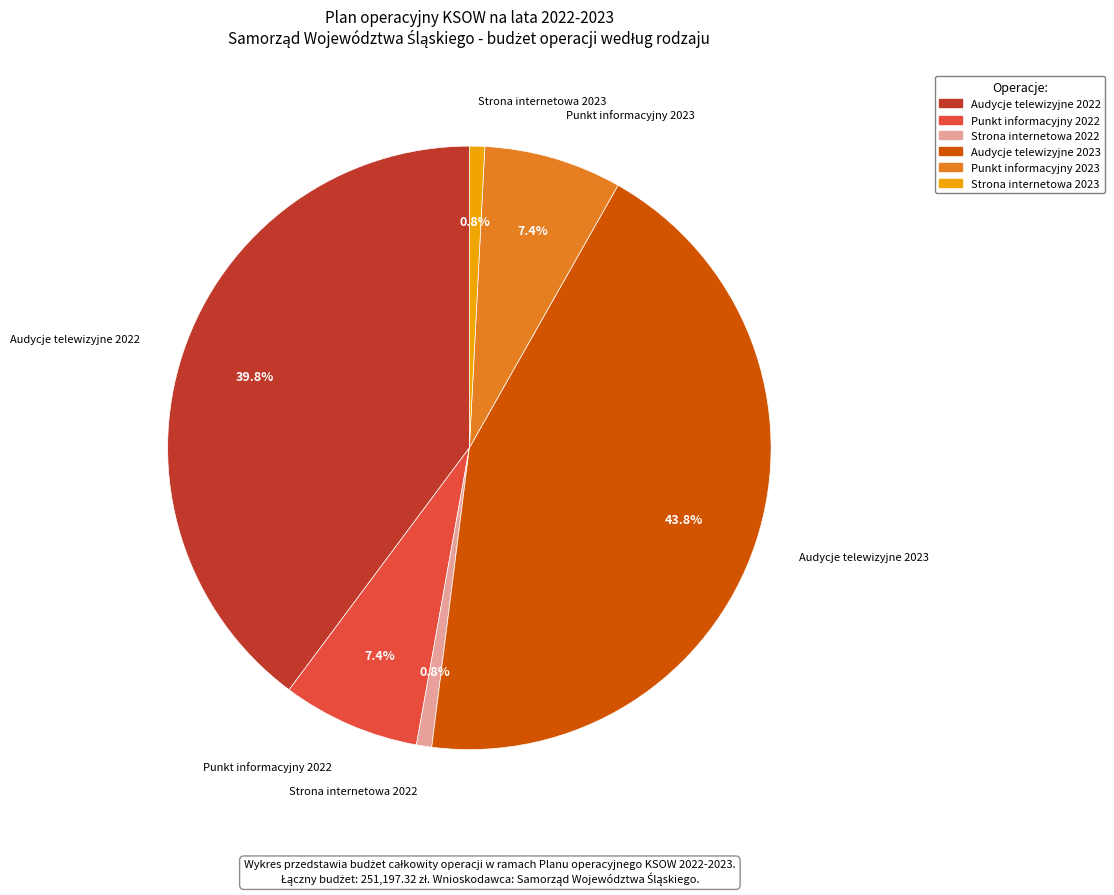

Which slice is the largest?

Audycje telewizyjne 2023